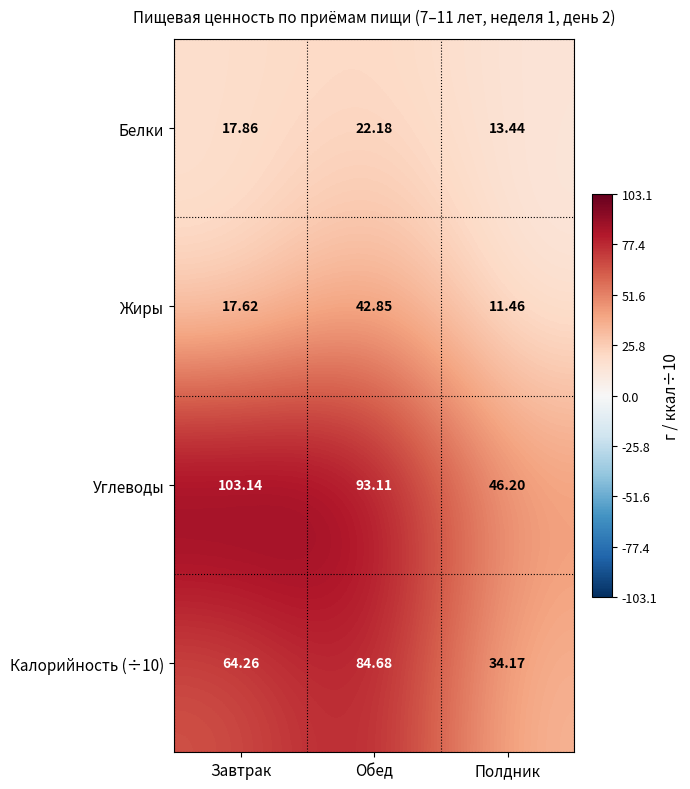

Is the value of Углеводы at Обед greater than the value of Белки at Завтрак?

Yes